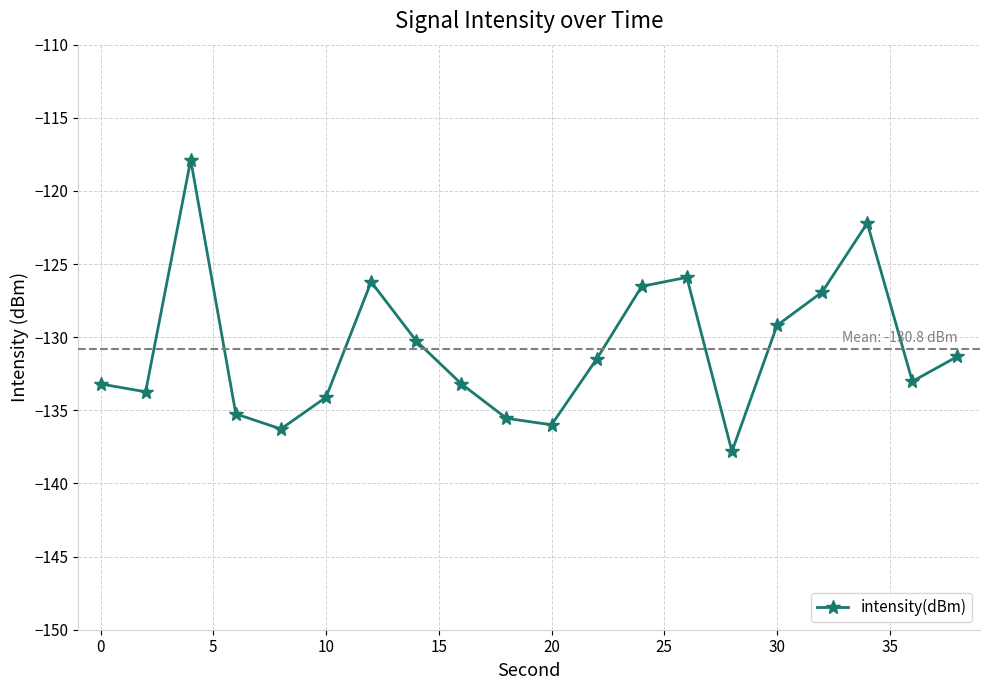

How many interior local peaks (higher than both neighbors) does the data have?

4